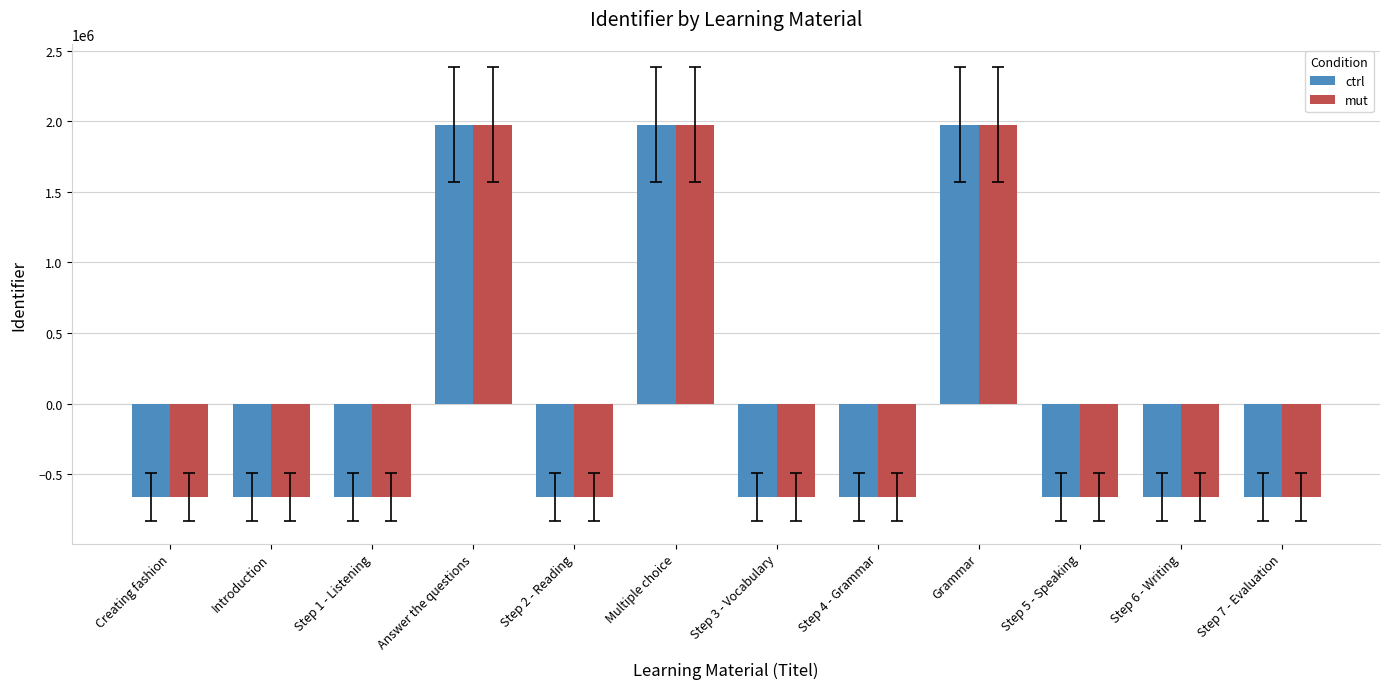

What is the minimum value shown in the chart?

-658314